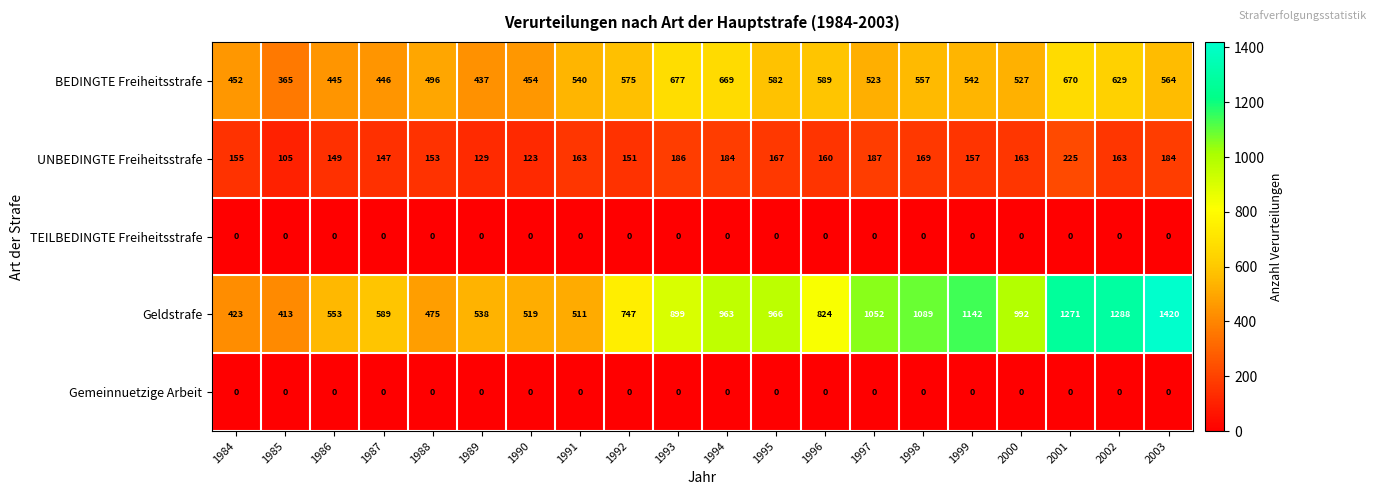

What is the total value across all series at 2002?

2080